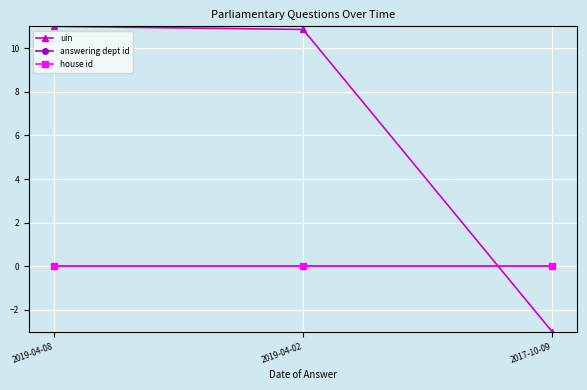

Does the chart have visible grid lines?

Yes